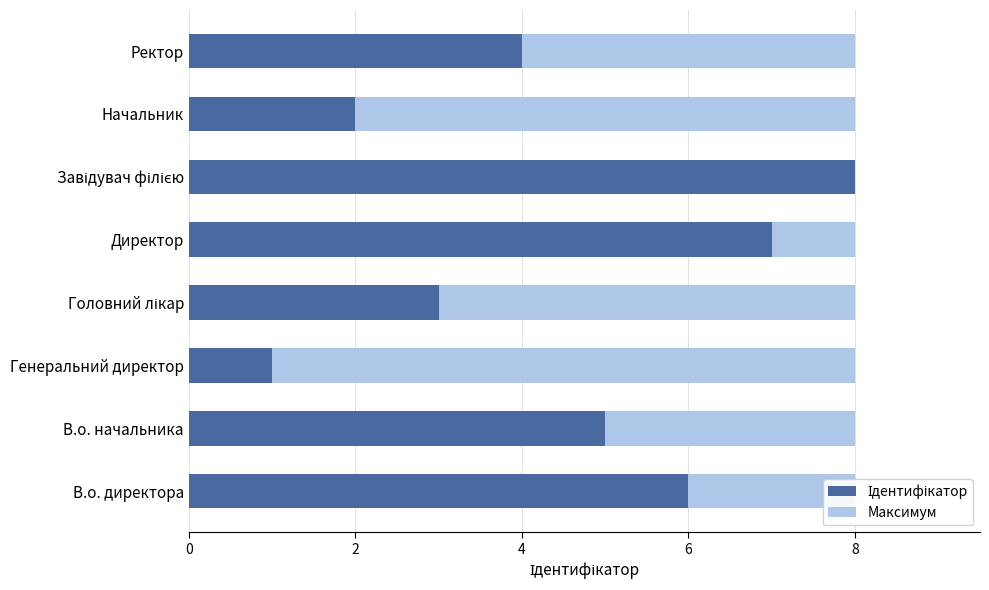

How many series are shown in this chart?

2